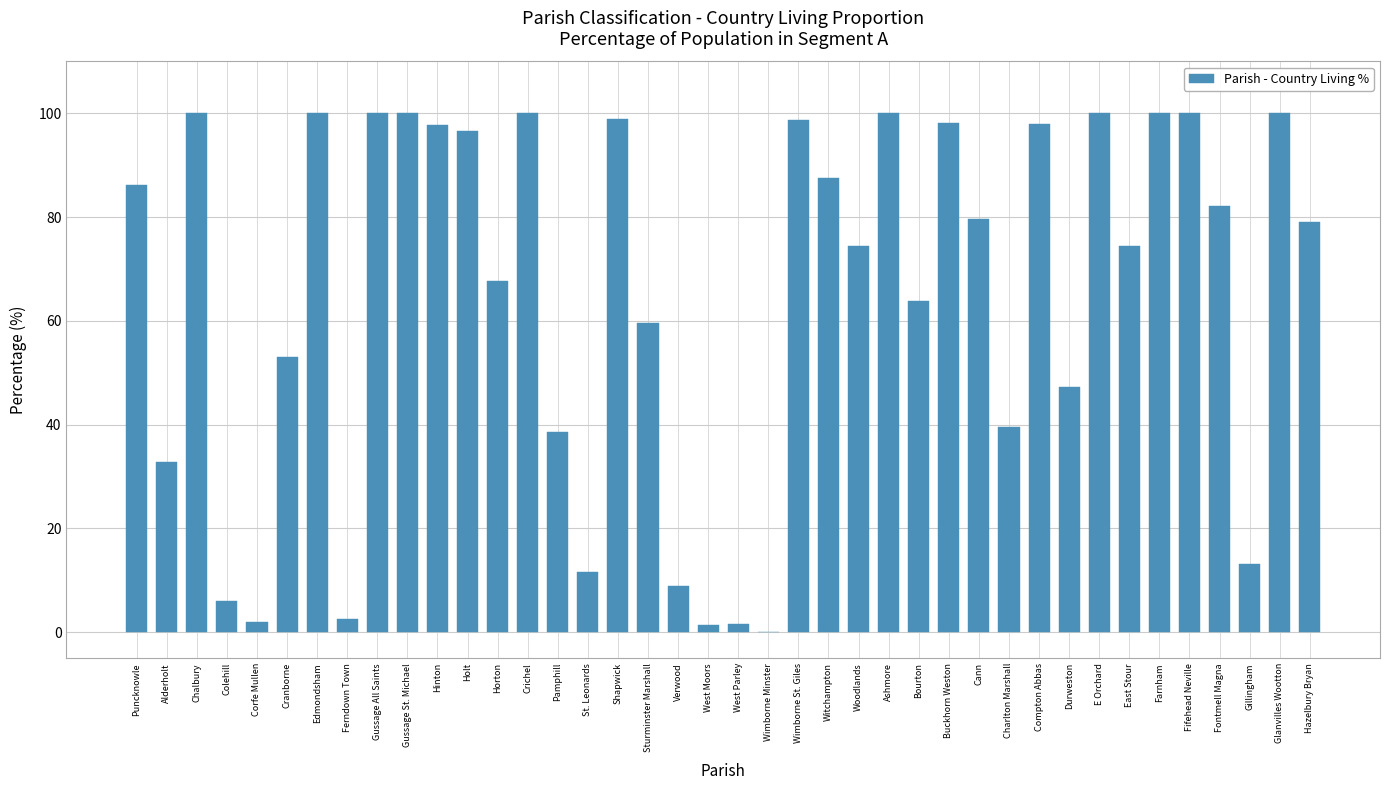

What is the maximum value shown in the chart?

100.0